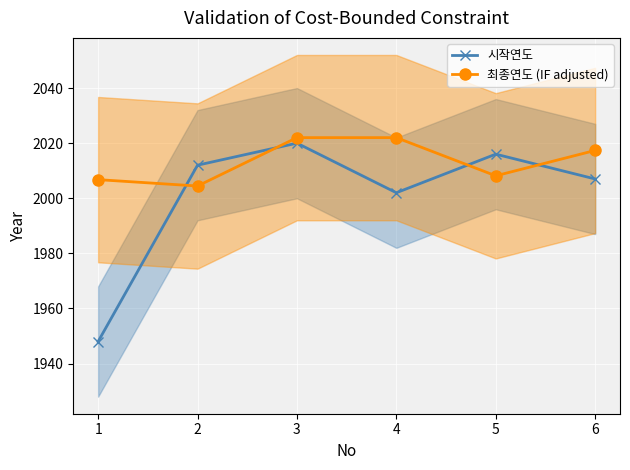

At which label does 최종연도 (IF adjusted) reach its minimum?

2